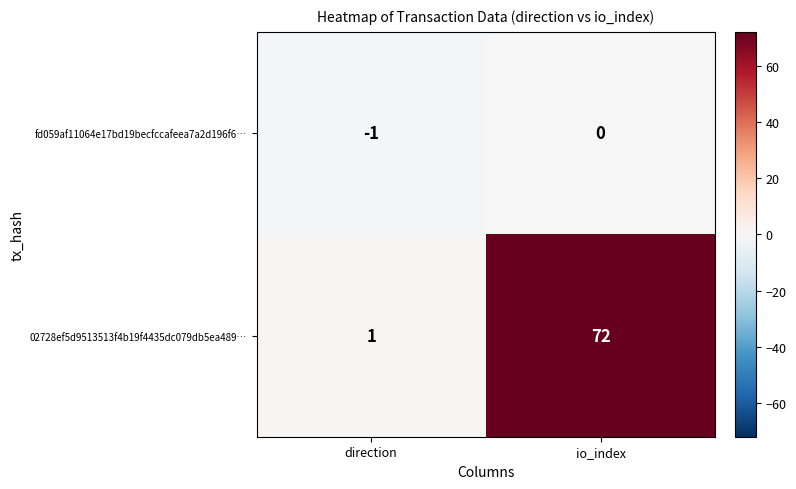

What is the difference between the maximum and minimum values in the 02728ef5d9513513f4b19f4435dc079db5ea489… series?

71